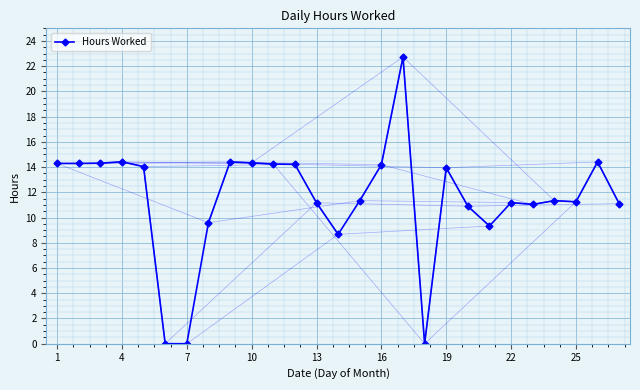

Reading right to left, what are all the values shown in this chart?

11.1	14.4	11.2	11.3	11.0	11.2	9.3	10.9	13.9	0.0	22.7	14.2	11.3	8.7	11.2	14.2	14.2	14.3	14.4	9.6	0.0	0.0	14.0	14.4	14.3	14.3	14.3